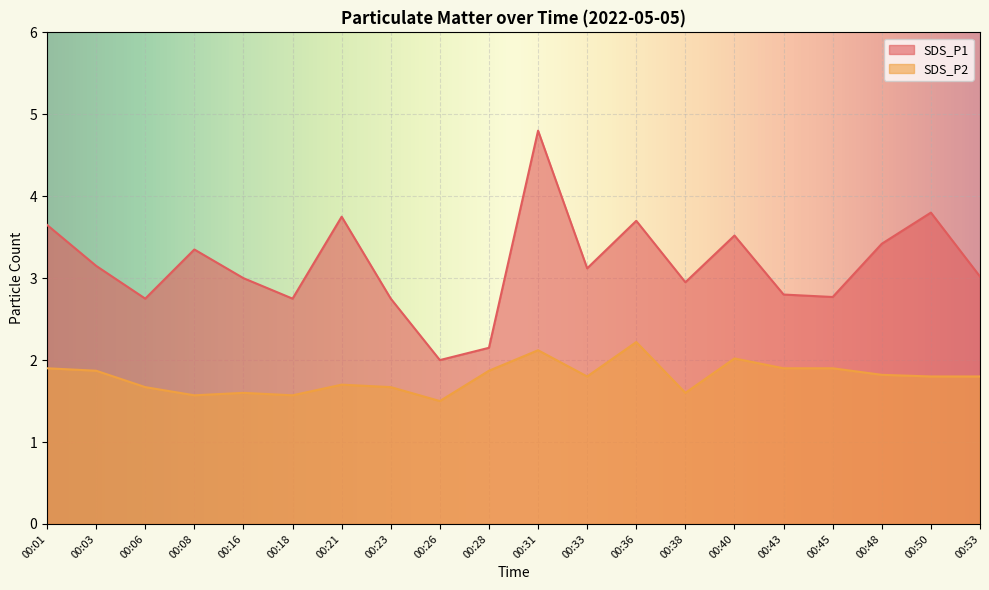

List the series in order of their peak value, lowest first.

SDS_P2, SDS_P1